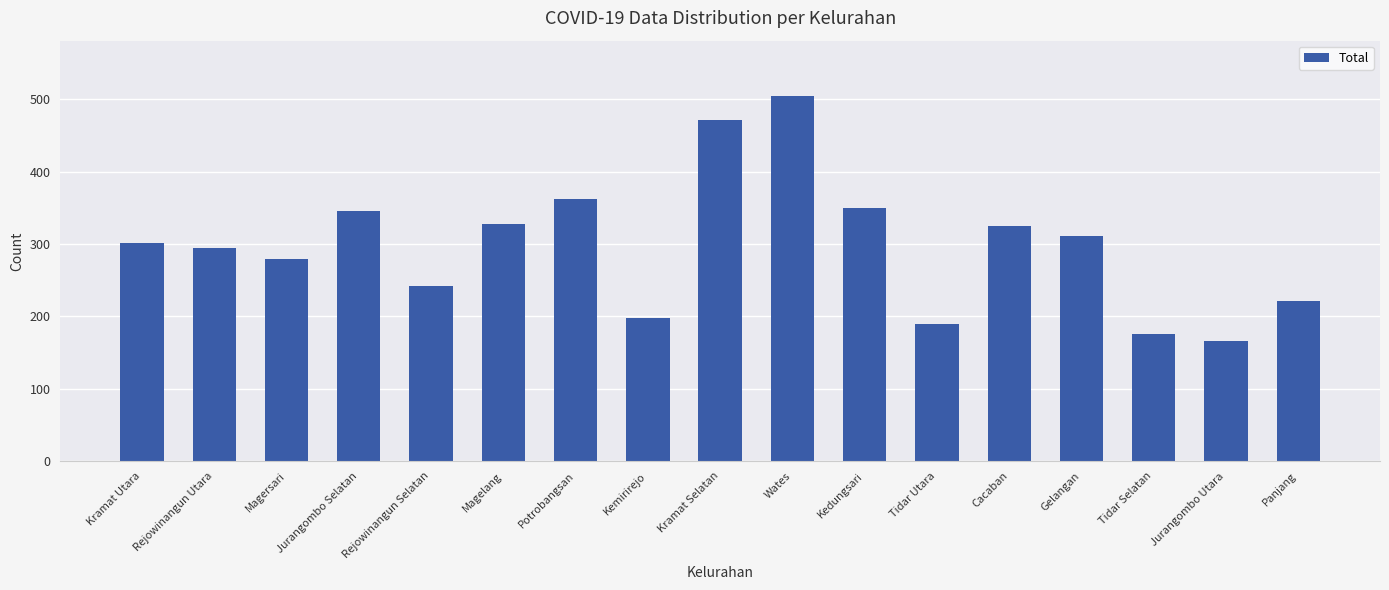

What is the smallest value displayed?

166